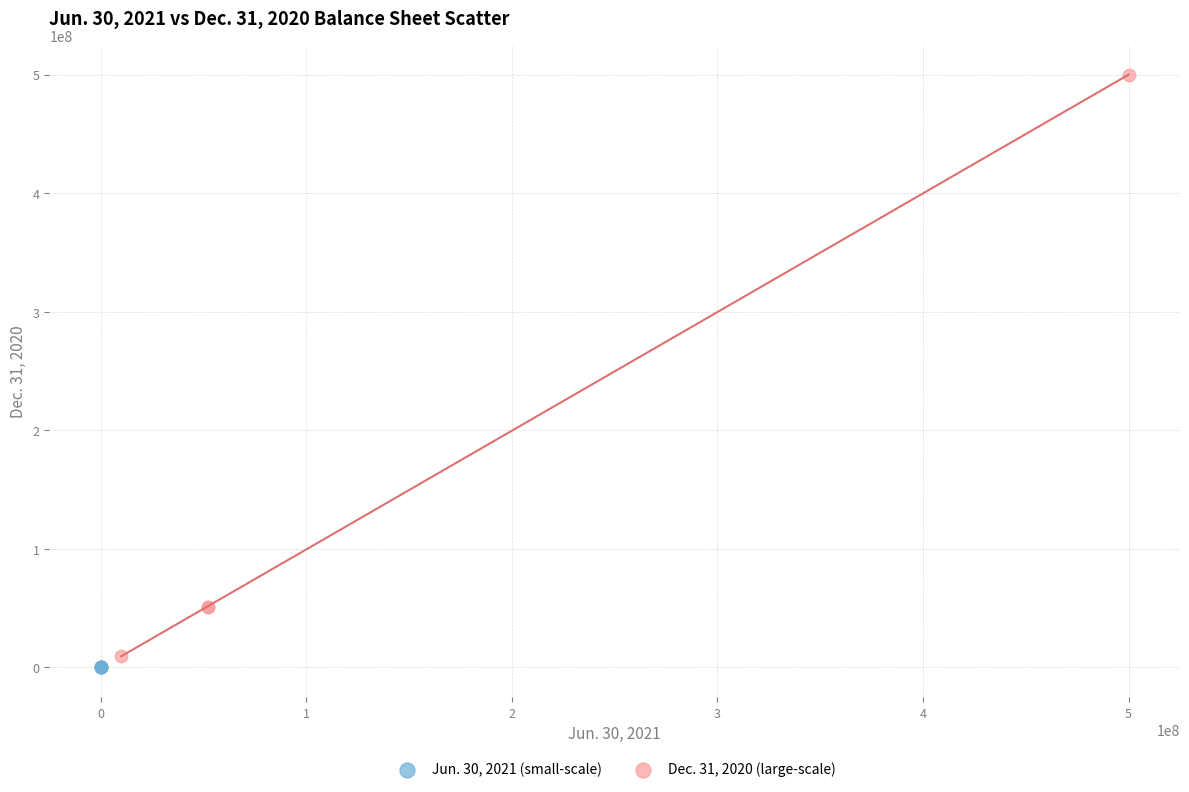

Which series reaches the maximum Y coordinate?

Dec. 31, 2020 (large-scale)